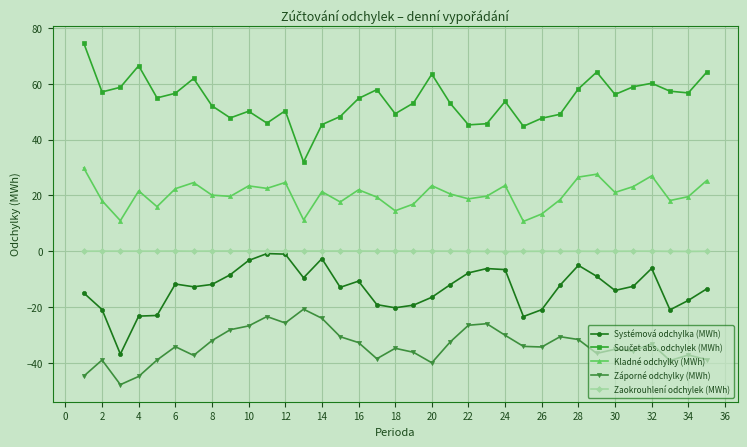

True or false: Kladné odchylky (MWh) and Záporné odchylky (MWh) intersect in this chart.

False